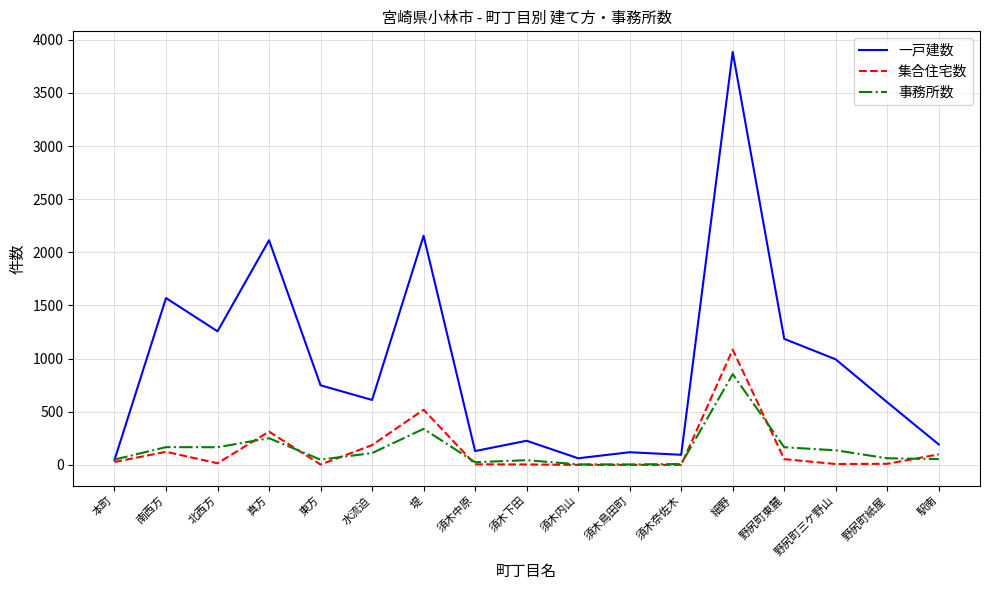

Which series has the largest range (max minus min)?

一戸建数